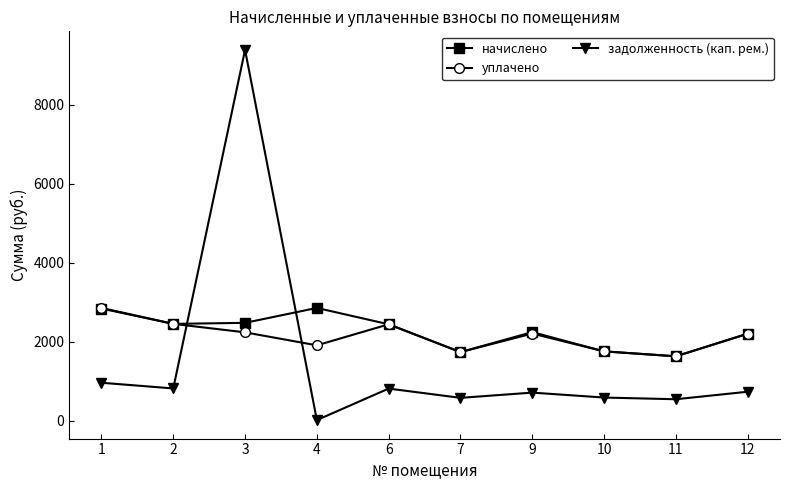

Which category has the lowest value in the задолженность (кап. рем.) series?

4